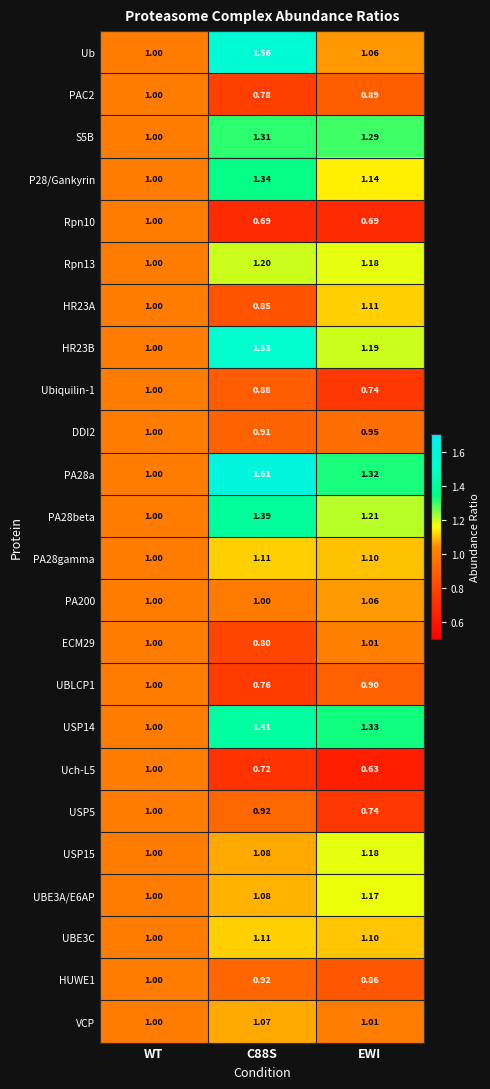

Where is UBE3C nearest to the value 1?

WT